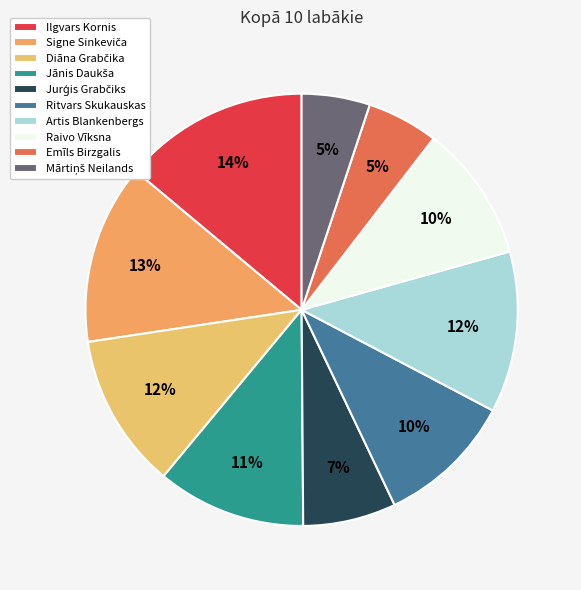

Does any single category account for the majority?

No